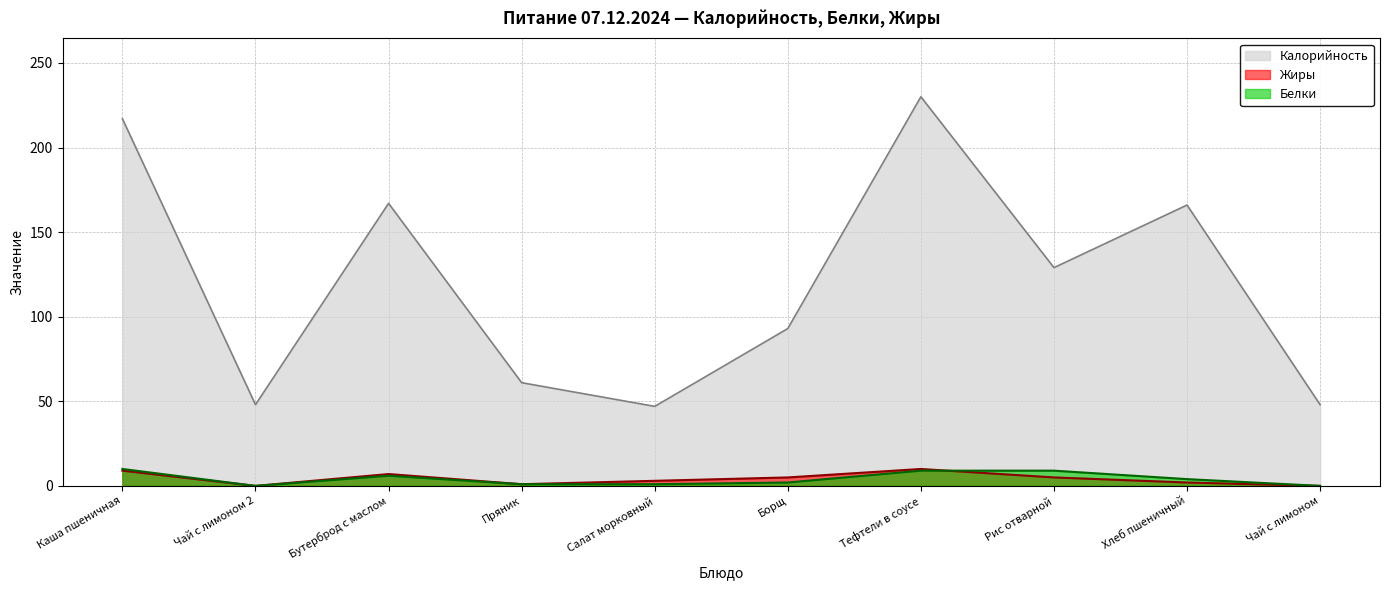

The Жиры series shows 9 at Каша пшеничная. True or false?

True